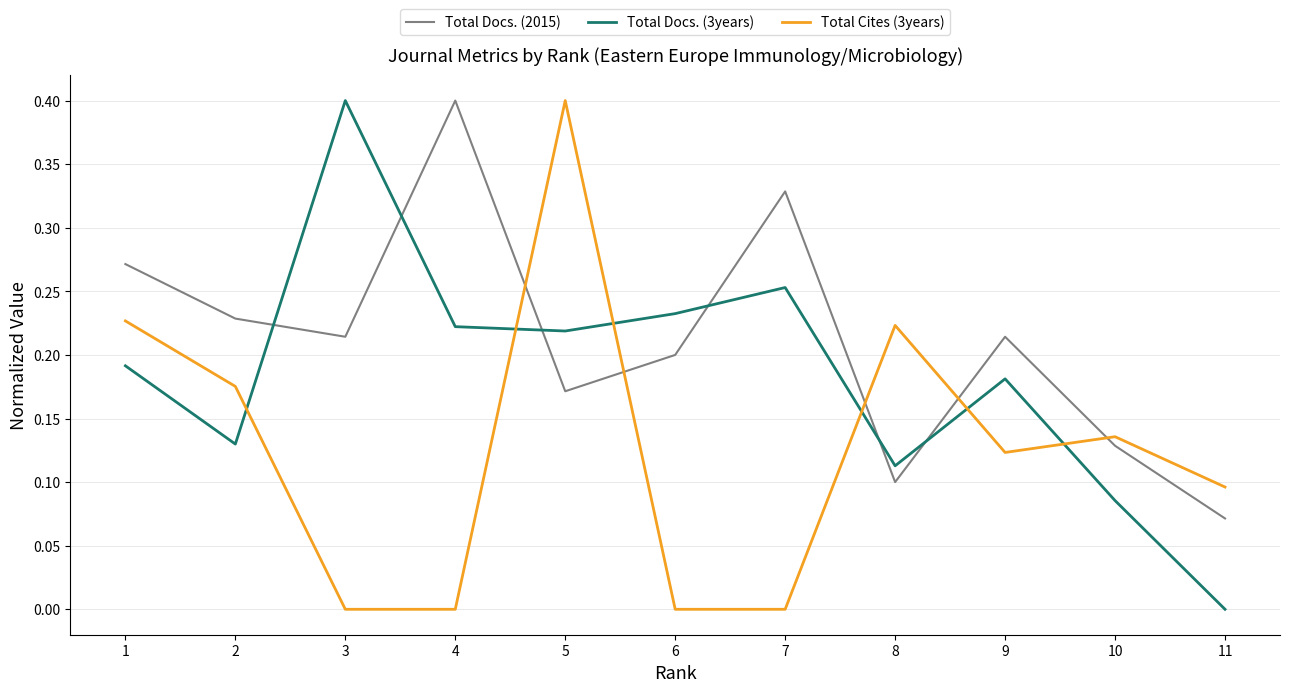

At which category does Total Docs. (3years) reach its first local peak?

3